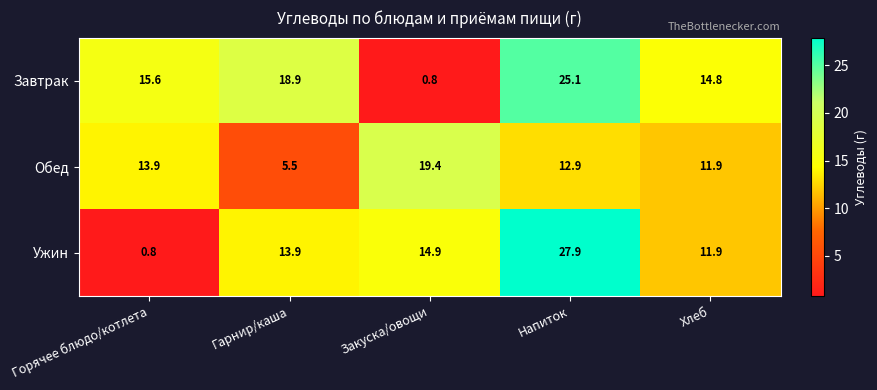

Which category has the highest value across all series?

Напиток